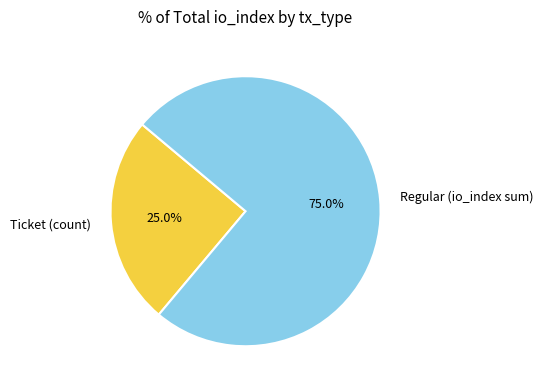

Count the number of slices in the pie.

2